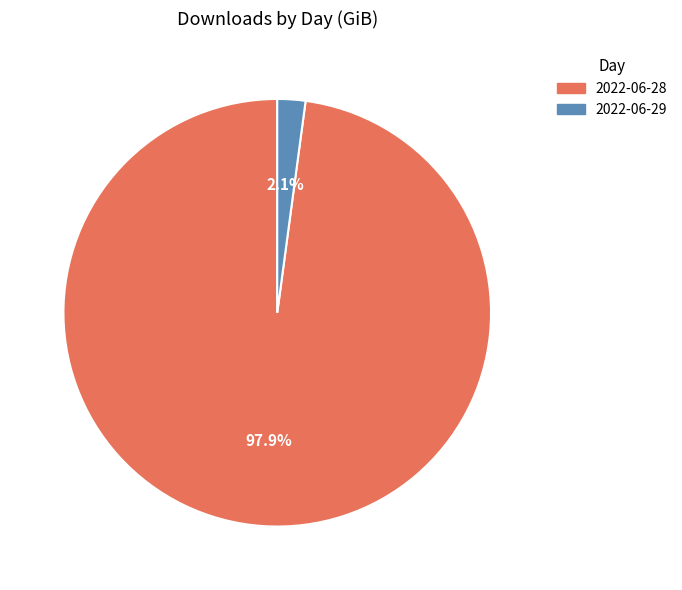

What percentage is the 2022-06-29 slice, to the nearest percent?

2%